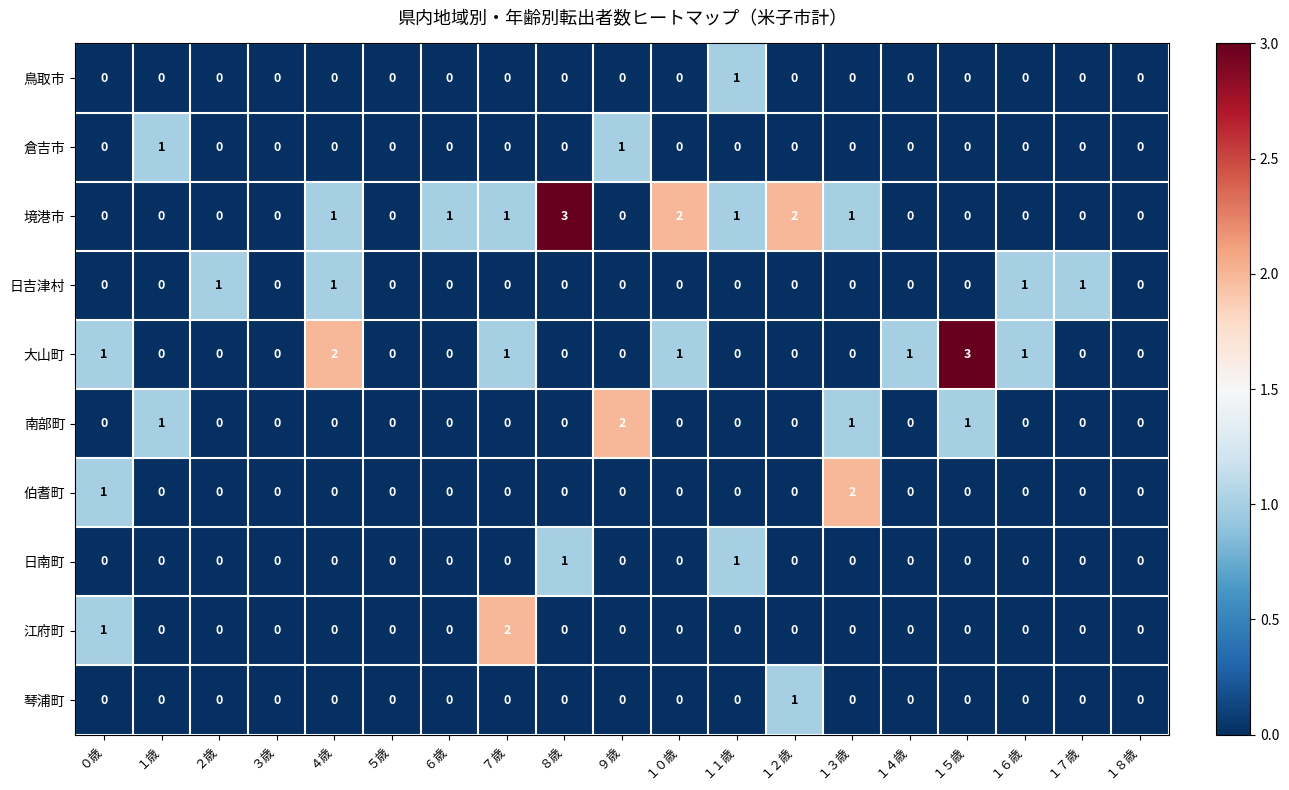

Which series changed the most between １歳 and ４歳?

大山町